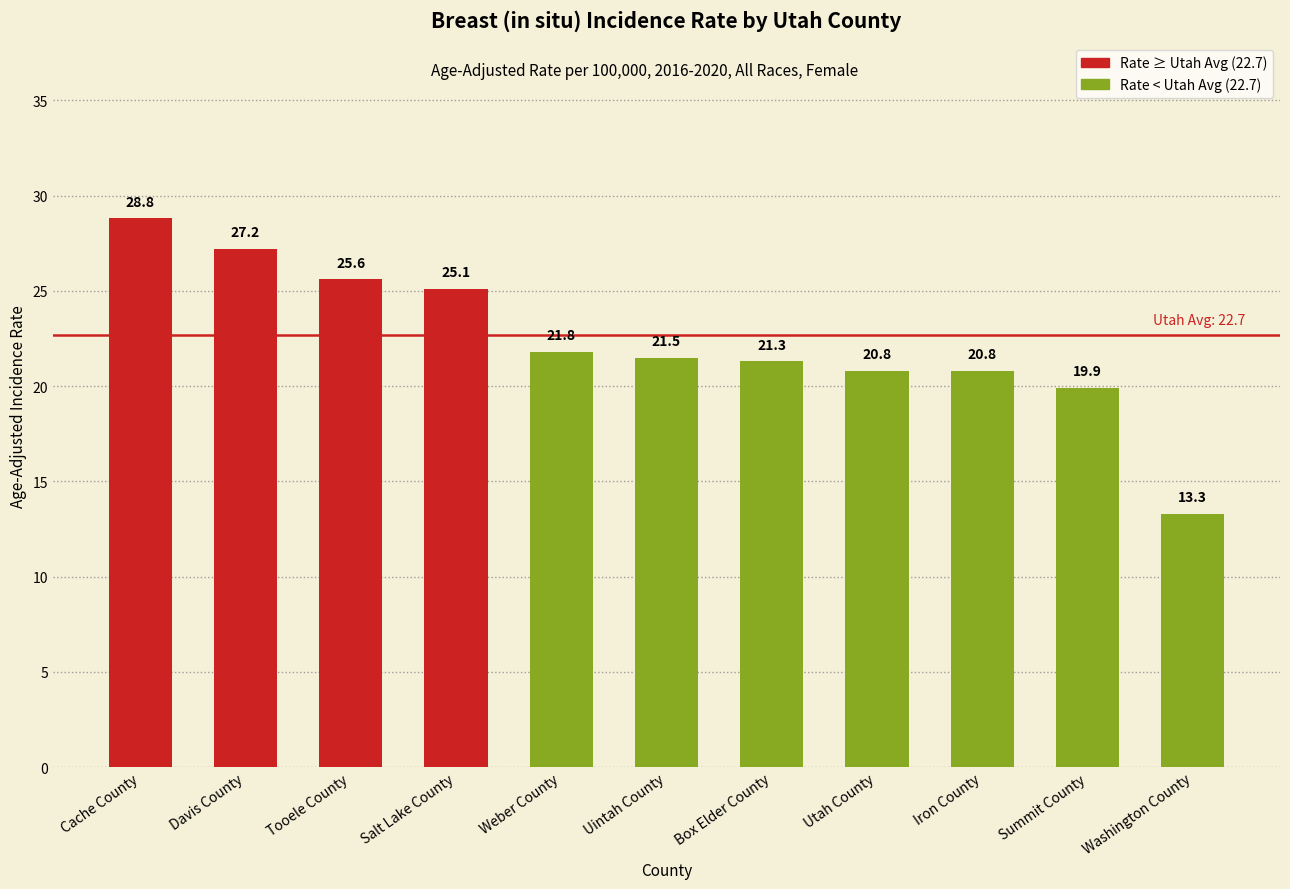

Read the value at Tooele County.

25.6